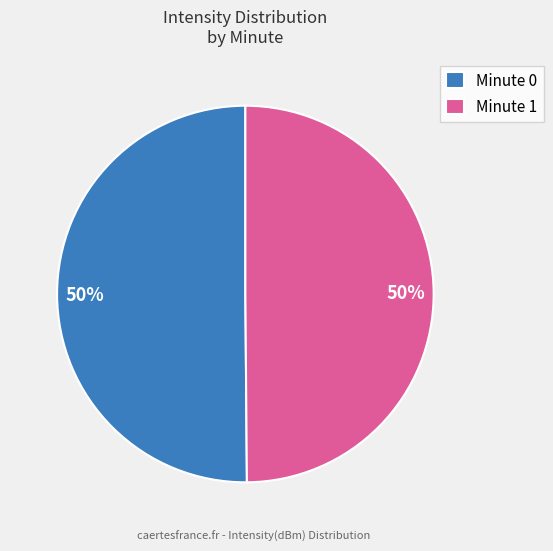

To the nearest percent, what portion does Minute 0 represent?

50%